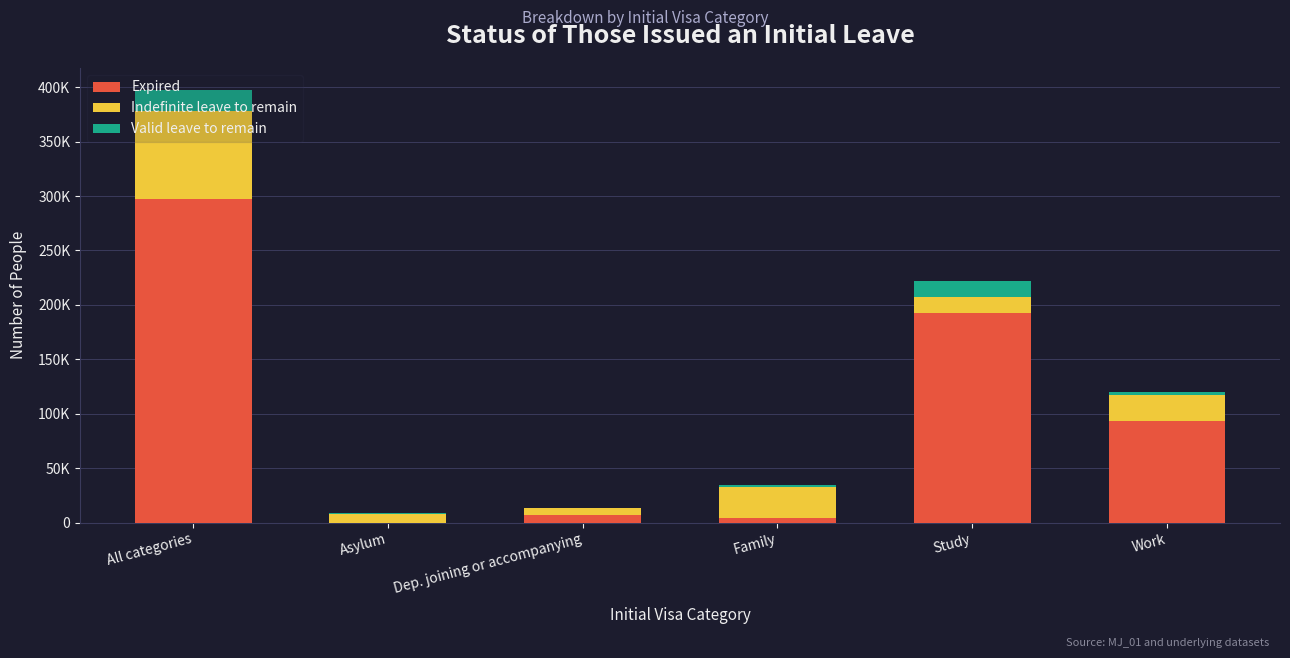

Does the chart contain stacked bars?

Yes